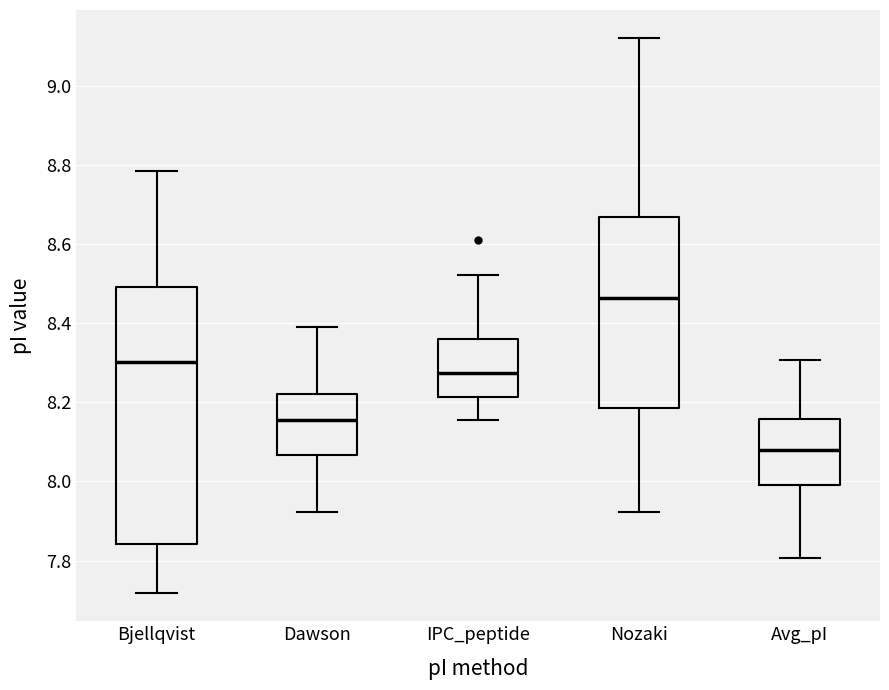

Reading left to right, transcribe this box plot: for each box, give where its median line is, the range the box spans, and where its two whiskers end, as read against the y-axis. The values are not printed on the chart, so give them approximately, as read against the axis.

Bjellqvist: median 8.30, box 7.84 to 8.50, whiskers 7.72 to 8.78
Dawson: median 8.16, box 8.06 to 8.22, whiskers 7.92 to 8.40
IPC_peptide: median 8.28, box 8.22 to 8.36, whiskers 8.16 to 8.52
Nozaki: median 8.46, box 8.18 to 8.66, whiskers 7.92 to 9.12
Avg_pI: median 8.08, box 8.00 to 8.16, whiskers 7.80 to 8.30